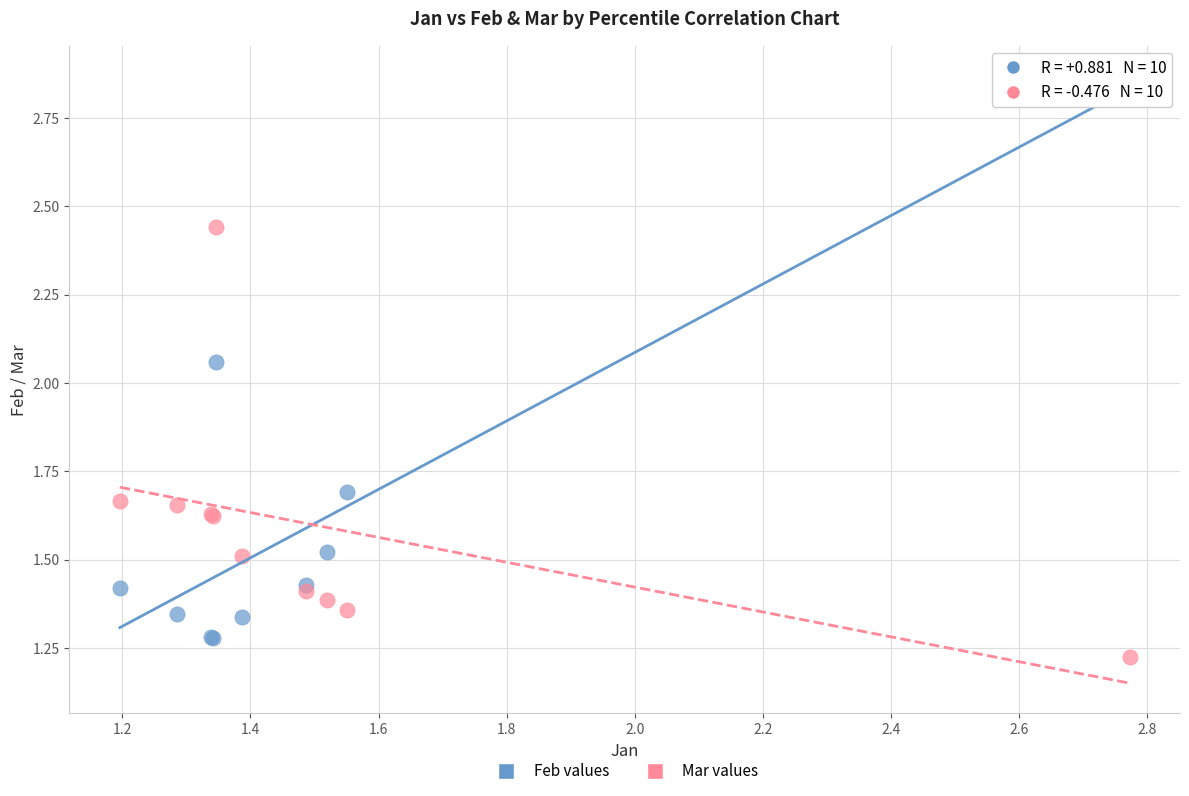

Which series contains the highest Y value?

Feb values